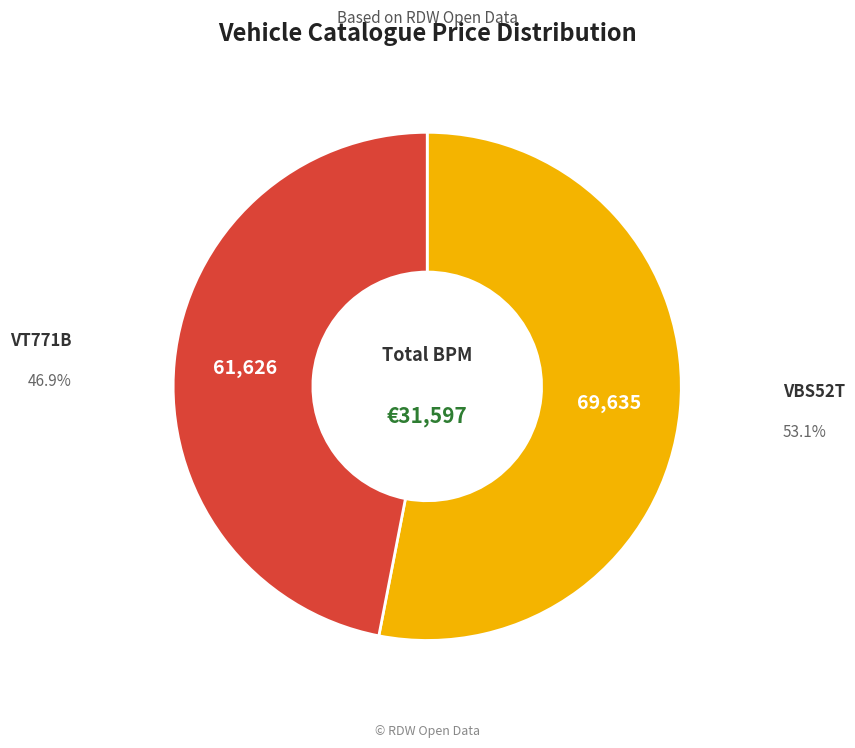

Does any single category account for the majority?

Yes